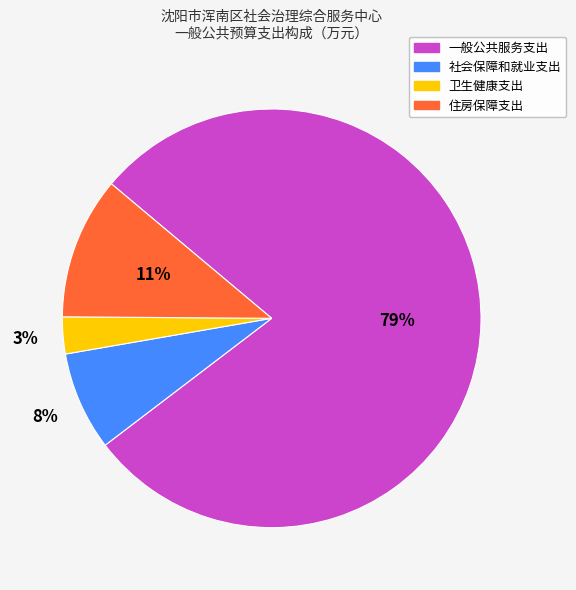

The 一般公共服务支出 slice represents 65% of the pie. True or false?

False